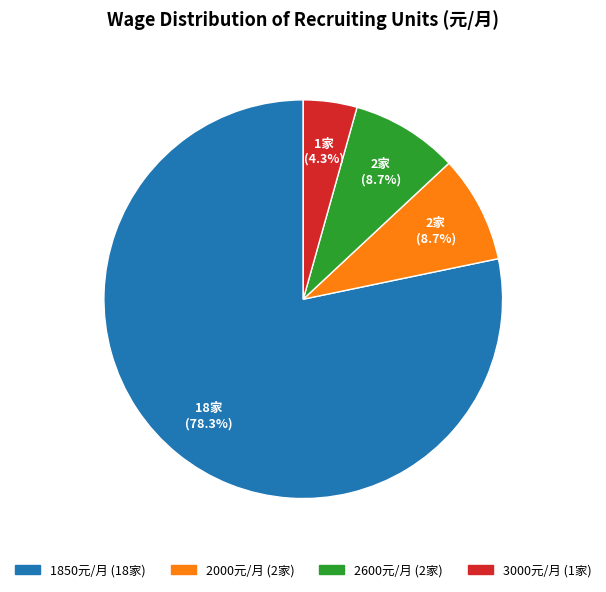

Does any single category account for the majority?

Yes